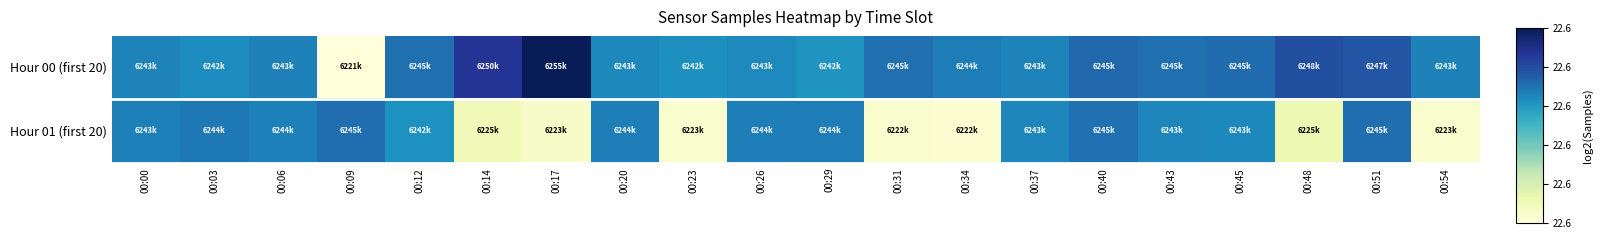

Which label corresponds to the smallest value in the chart?

00:09